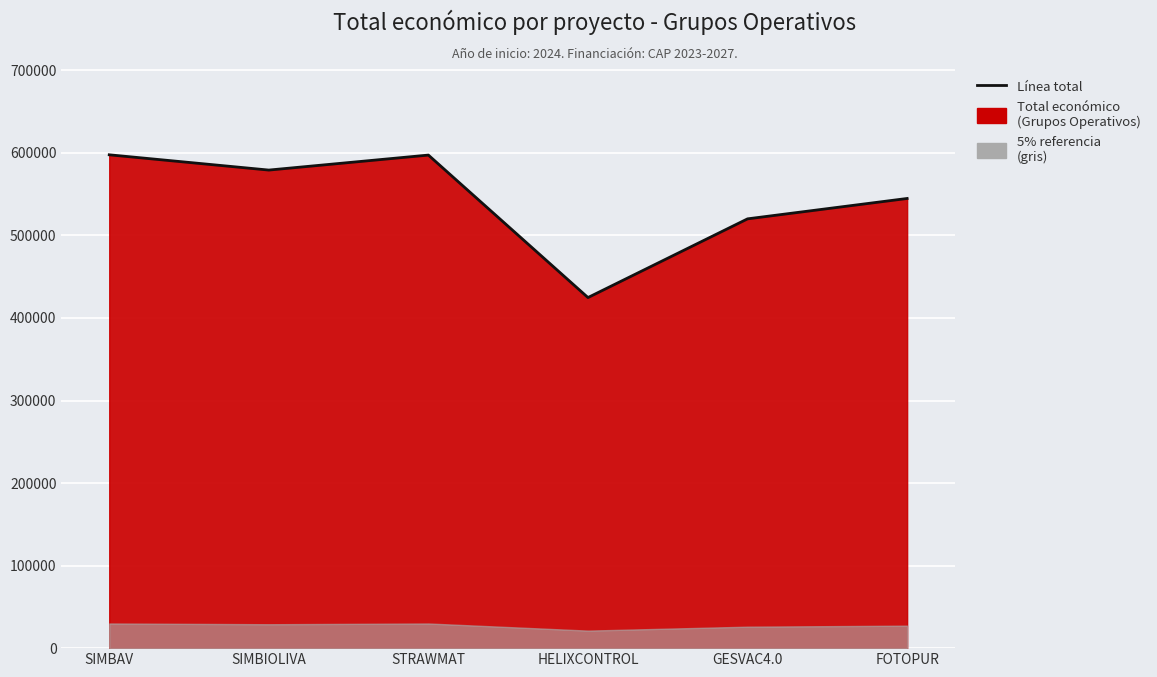

What is the label of the 5th point from the left?

GESVAC4.0